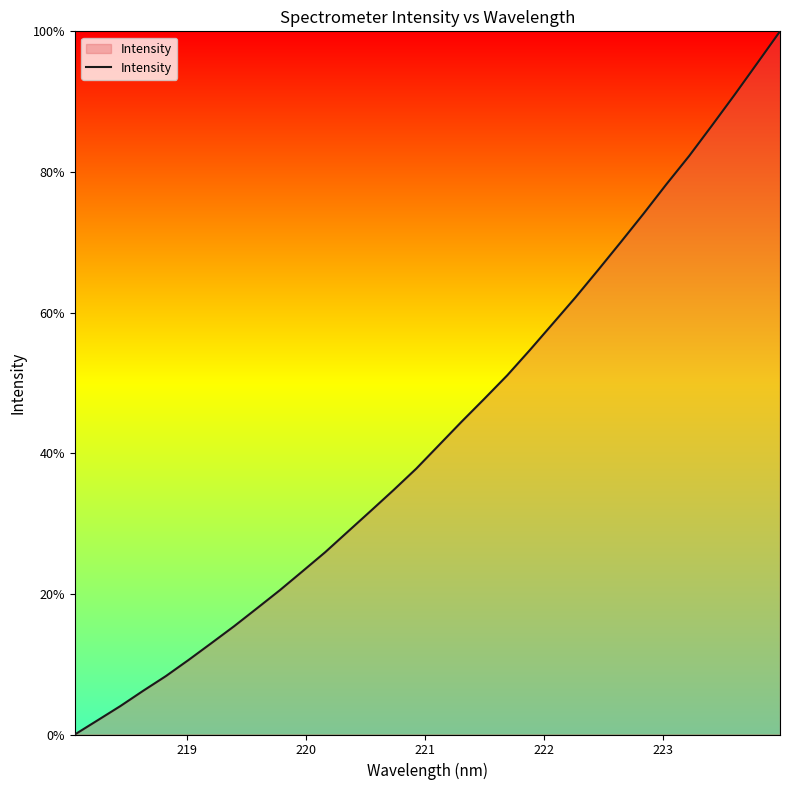

What is the maximum value shown in the chart?

100.0